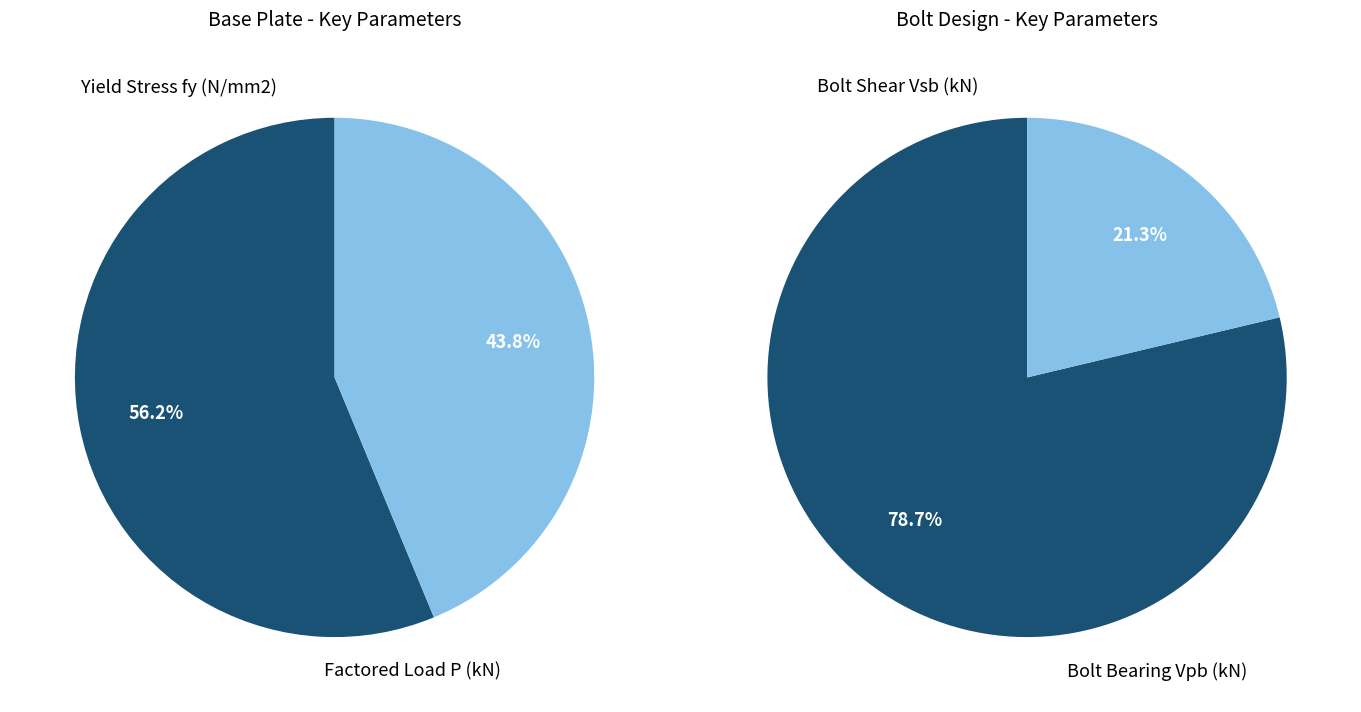

Is there a majority slice in this chart?

Yes